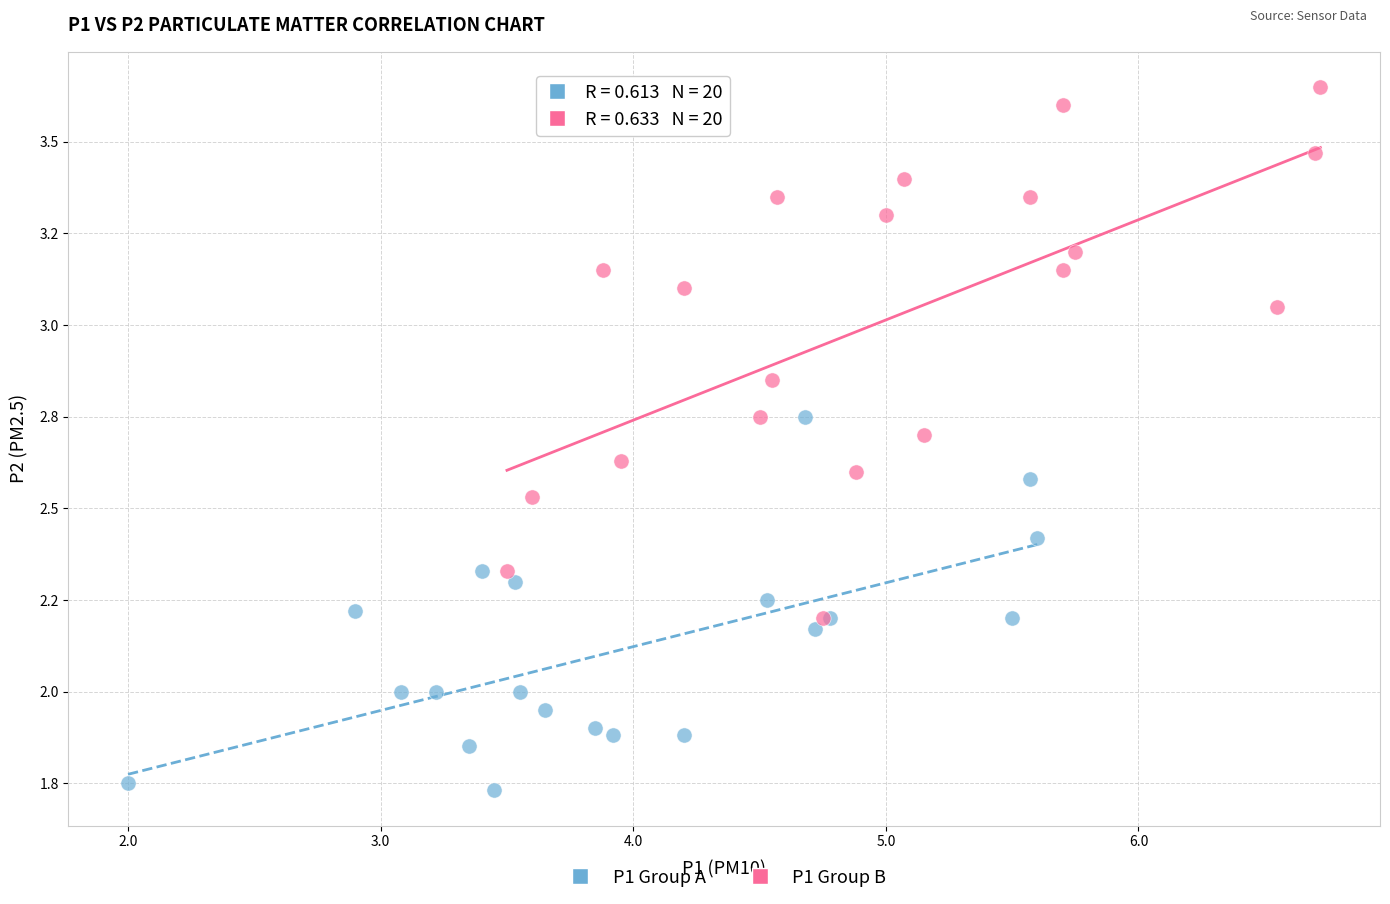

Which series has the largest Y range (max minus min)?

P1 Group B